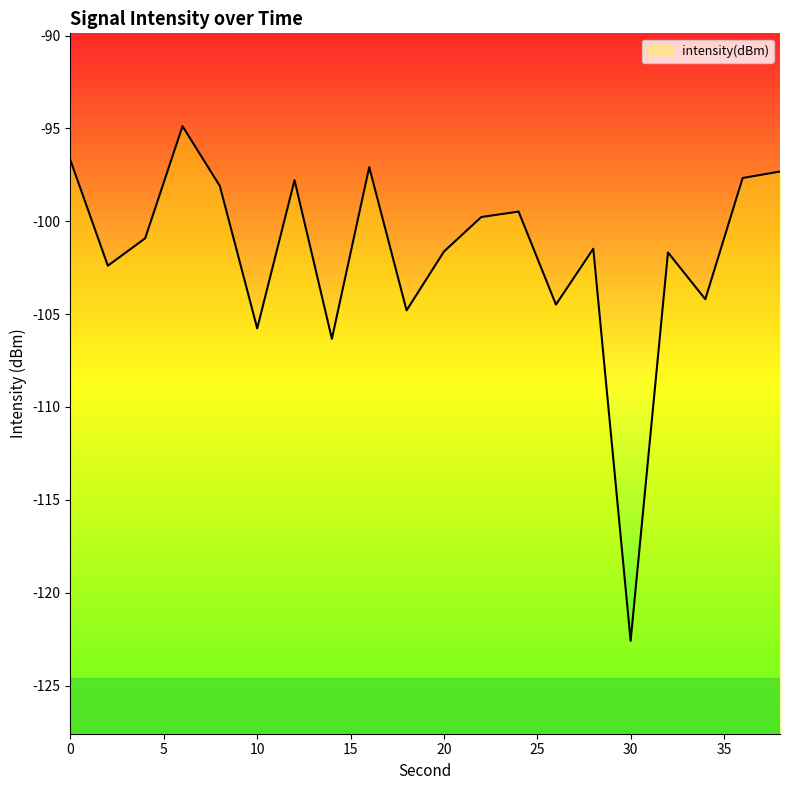

At which category does the data reach its first local valley?

2